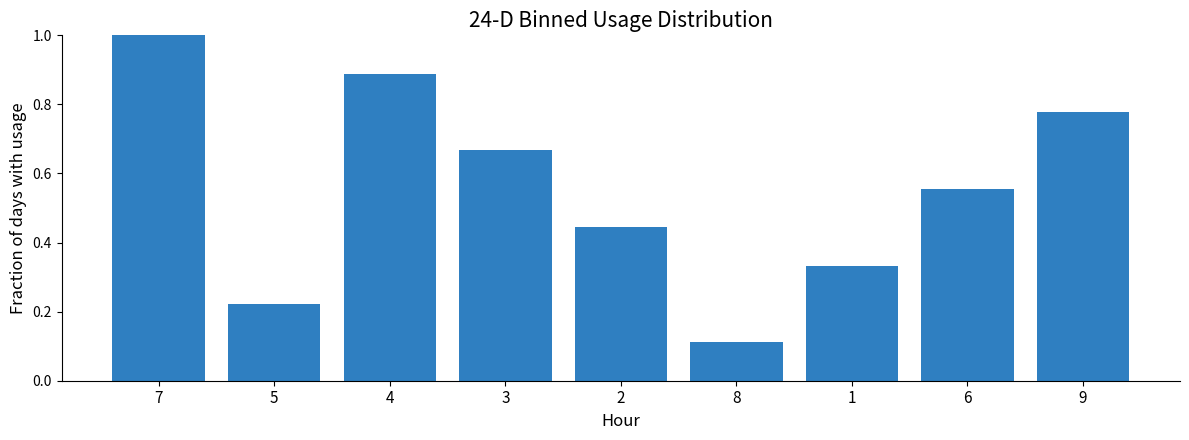

Which label corresponds to the smallest value in the chart?

8